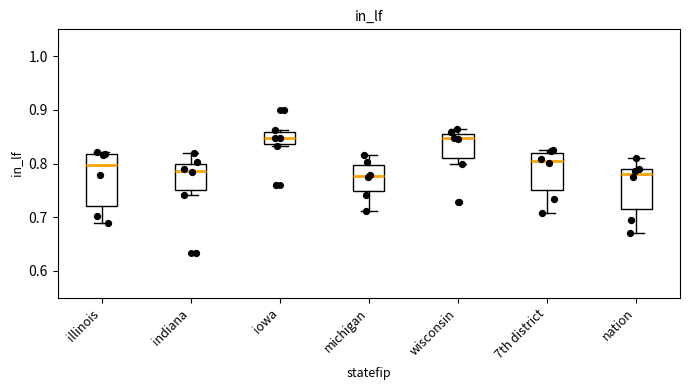

Comparing the boxes themselves (not the whiskers), which one is the tallest?

illinois